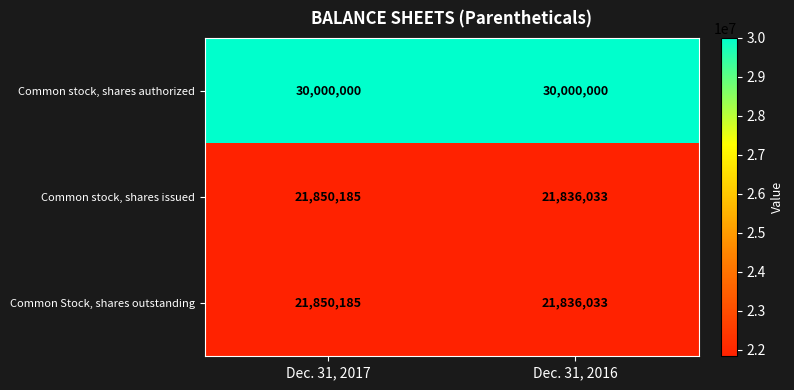

What is the minimum value shown in the chart?

21836033